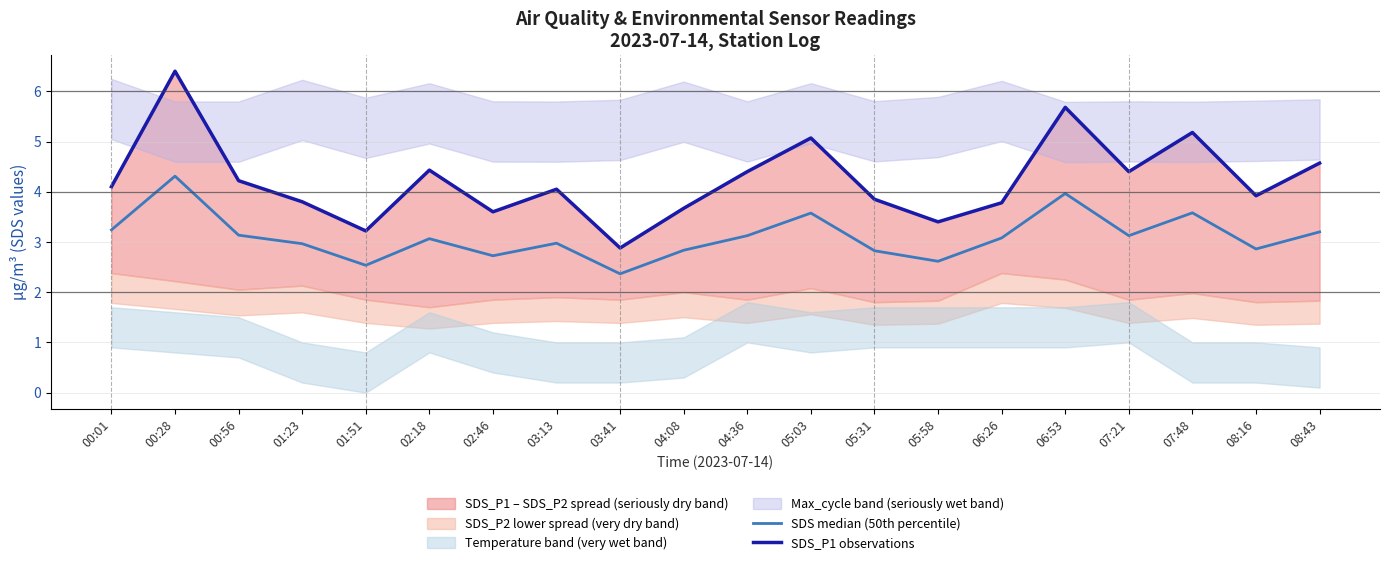

At which label does SDS_P1 observations reach its minimum?

03:41